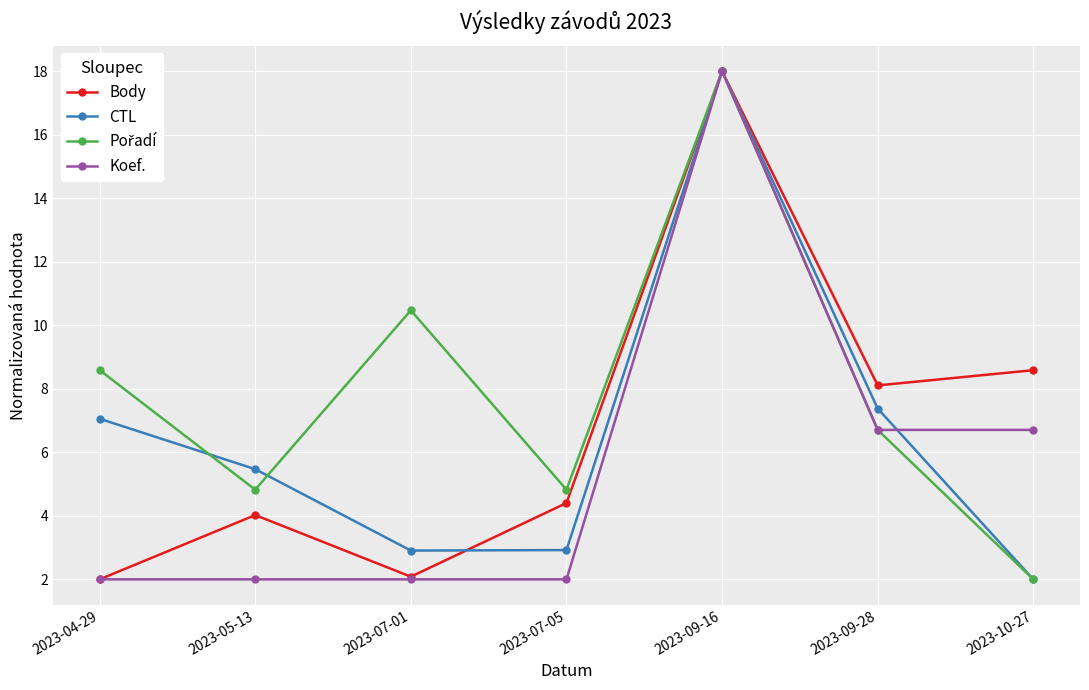

What is the maximum value shown in the chart?

18.0